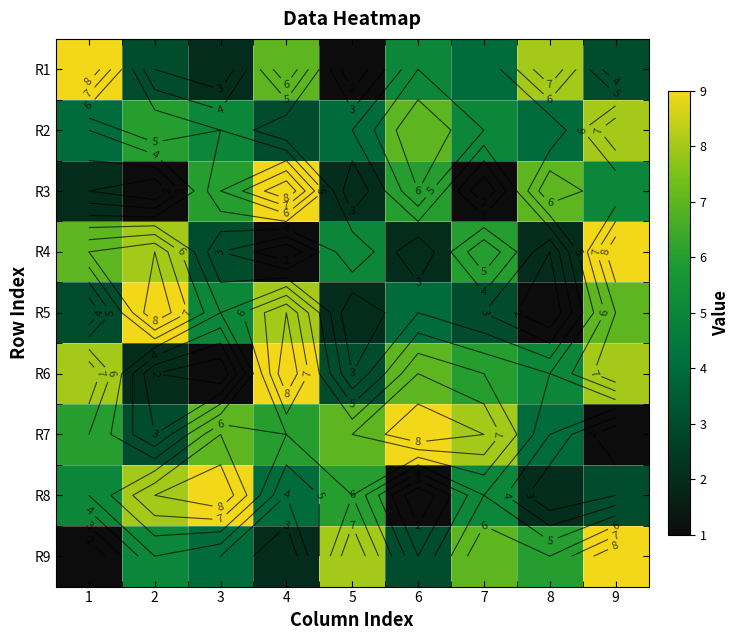

What is the average value of the R2 series?

5